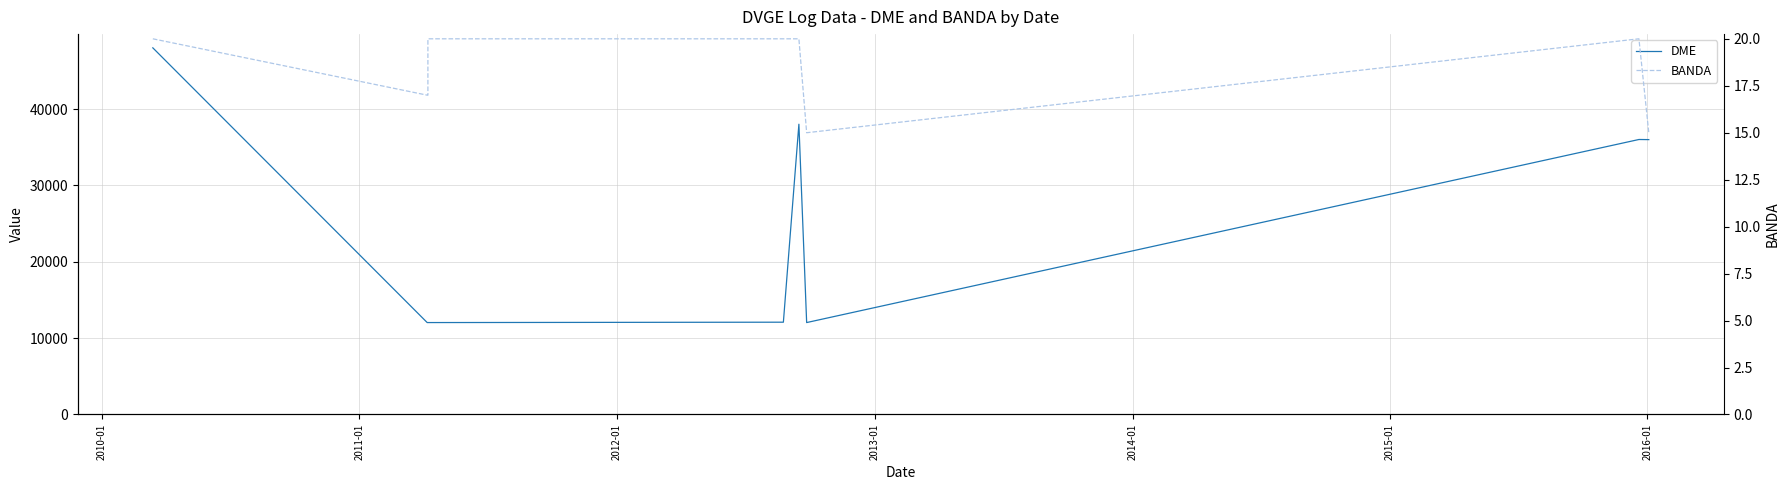

Which series has the largest total across all categories?

DME